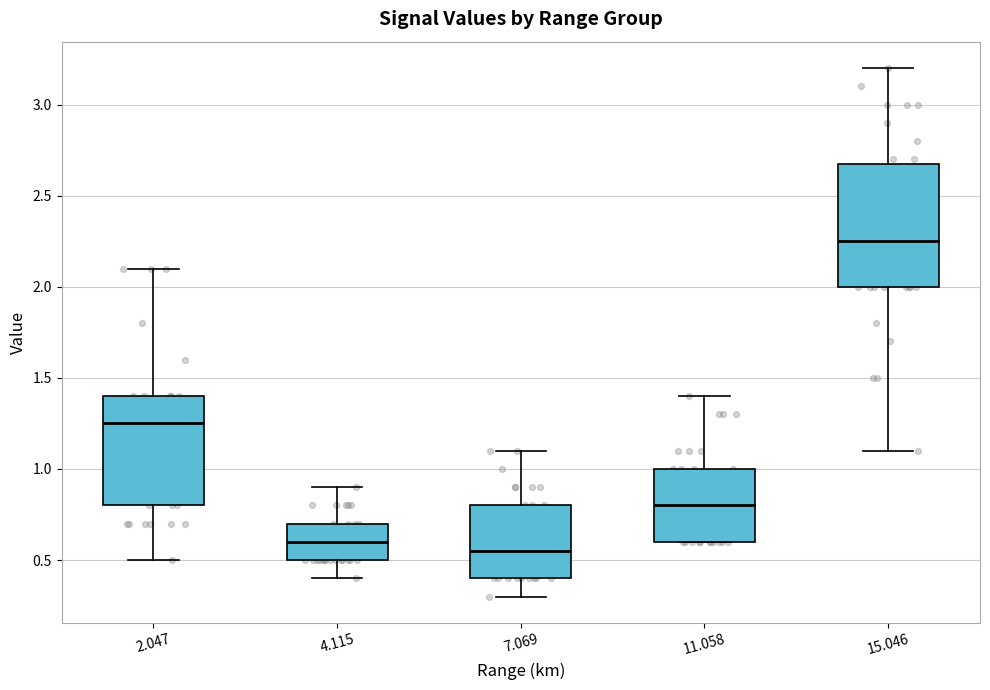

Reading left to right, transcribe this box plot: for each box, give where its median line is, the range the box spans, and where its two whiskers end, as read against the y-axis. The values are not printed on the chart, so give them approximately, as read against the axis.

2.047: median 1.25, box 0.80 to 1.40, whiskers 0.50 to 2.10
4.115: median 0.60, box 0.50 to 0.70, whiskers 0.40 to 0.90
7.069: median 0.55, box 0.40 to 0.80, whiskers 0.30 to 1.10
11.058: median 0.80, box 0.60 to 1.00, whiskers 0.60 to 1.40
15.046: median 2.25, box 2.00 to 2.70, whiskers 1.10 to 3.20